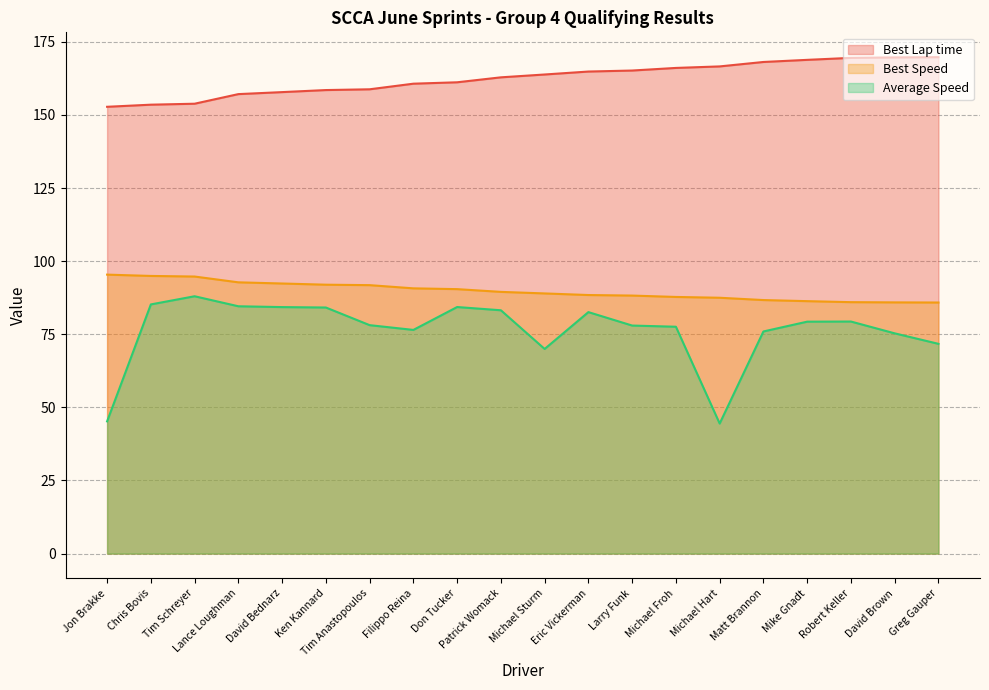

Reading left to right, list all the values displayed in this chart.

Best Lap time: Jon Brakke=152.8	Chris Bovis=153.5	Tim Schreyer=153.8	Lance Loughman=157.1	David Bednarz=157.8	Ken Kannard=158.5	Tim Anastopoulos=158.8	Filippo Reina=160.7	Don Tucker=161.2	Patrick Womack=162.8	Michael Sturm=163.8	Eric Vickerman=164.8	Larry Funk=165.2	Michael Froh=166.1	Michael Hart=166.6	Matt Brannon=168.1	Mike Gnadt=168.8	Robert Keller=169.5	David Brown=169.7	Greg Gauper=169.7
Best Speed: Jon Brakke=95.4	Chris Bovis=94.9	Tim Schreyer=94.7	Lance Loughman=92.8	David Bednarz=92.4	Ken Kannard=91.9	Tim Anastopoulos=91.8	Filippo Reina=90.7	Don Tucker=90.4	Patrick Womack=89.5	Michael Sturm=89.0	Eric Vickerman=88.4	Larry Funk=88.2	Michael Froh=87.8	Michael Hart=87.5	Matt Brannon=86.7	Mike Gnadt=86.3	Robert Keller=86.0	David Brown=85.9	Greg Gauper=85.9
Average Speed: Jon Brakke=45.2	Chris Bovis=85.2	Tim Schreyer=88.0	Lance Loughman=84.6	David Bednarz=84.3	Ken Kannard=84.1	Tim Anastopoulos=78.1	Filippo Reina=76.5	Don Tucker=84.3	Patrick Womack=83.2	Michael Sturm=70.0	Eric Vickerman=82.6	Larry Funk=78.0	Michael Froh=77.6	Michael Hart=44.5	Matt Brannon=76.0	Mike Gnadt=79.3	Robert Keller=79.4	David Brown=75.3	Greg Gauper=71.7